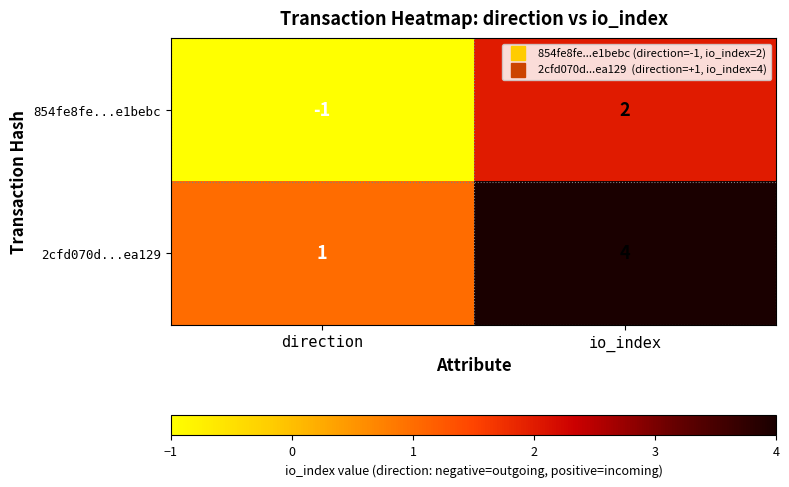

Rank the series by their maximum value, from highest to lowest.

2cfd070d...ea129, 854fe8fe...e1bebc